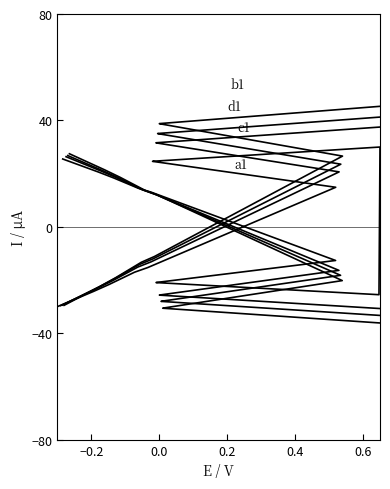

What is the highest value of the d1 series?

41.4